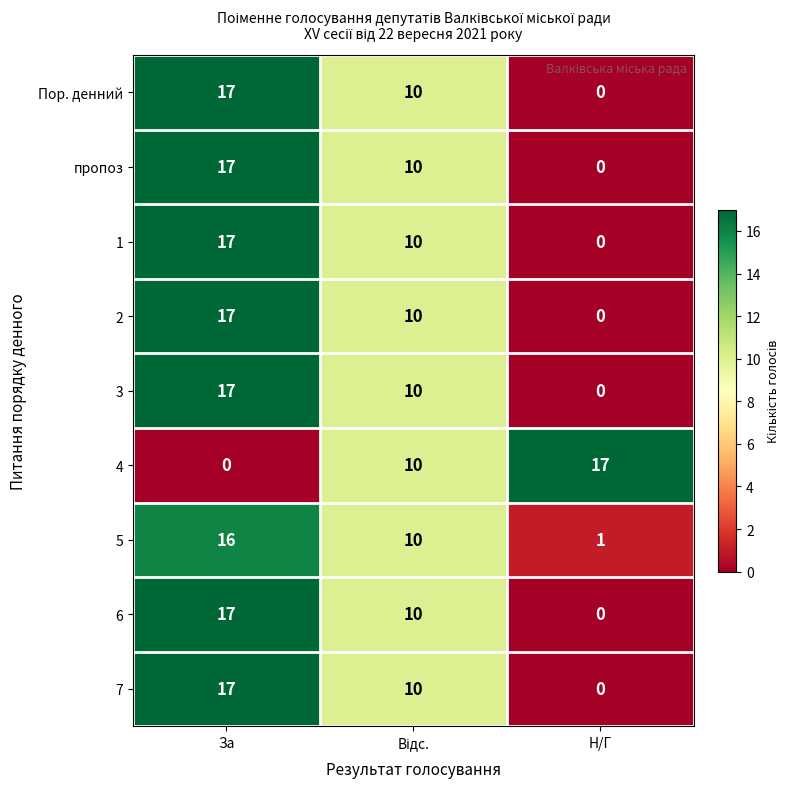

What is the sum of all пропоз values?

27